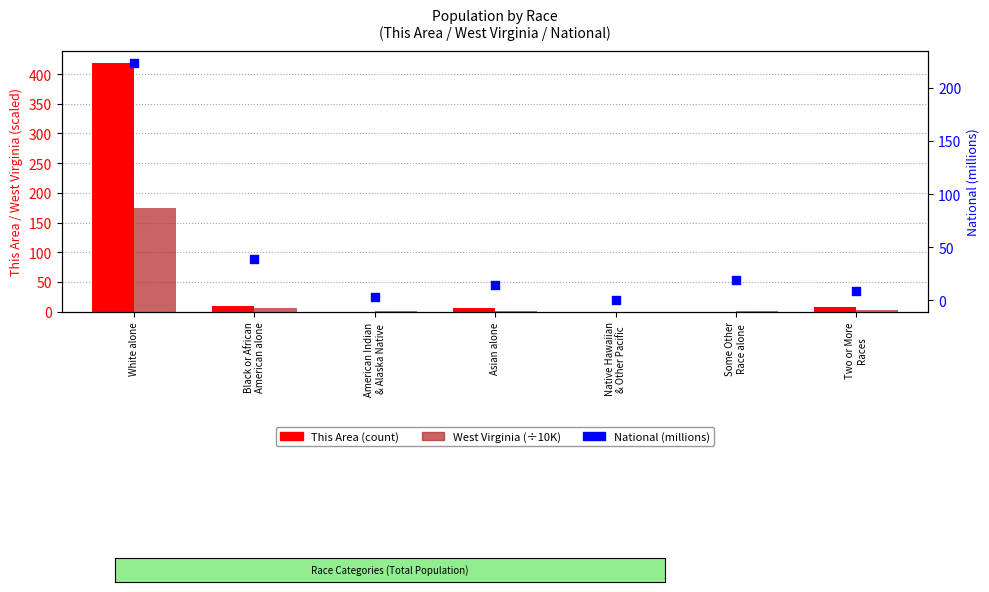

Which series contains the highest Y value?

This Area